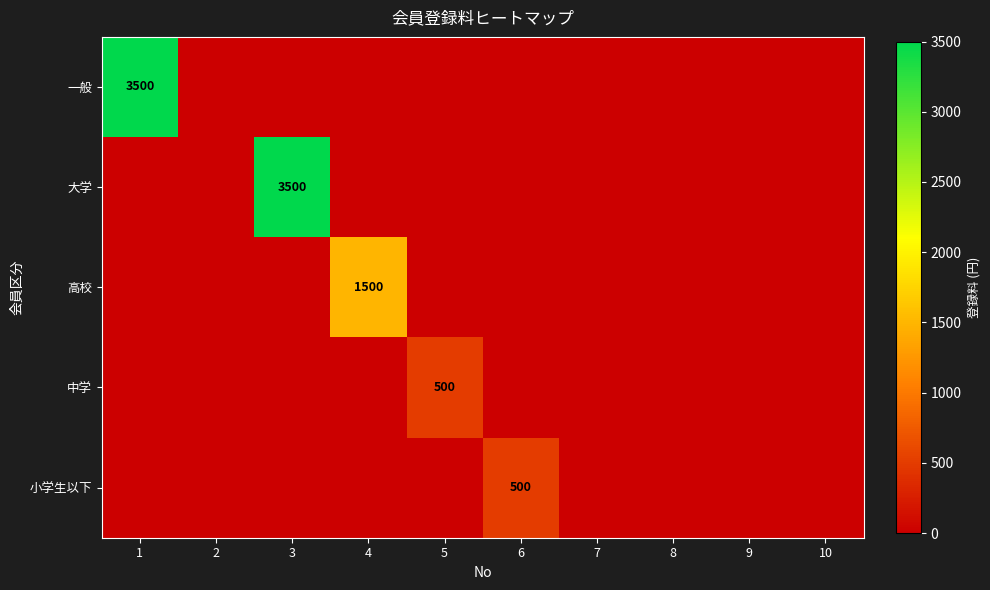

The 中学 series shows 500 at 5. True or false?

True